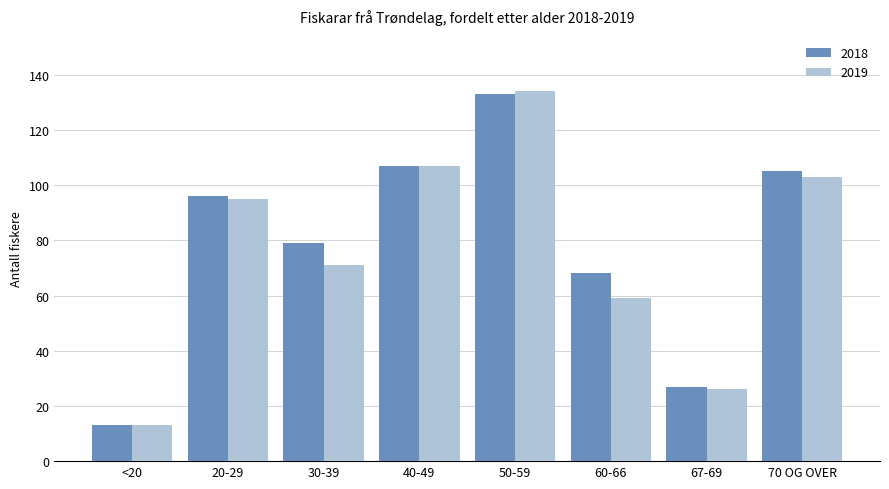

What position from the right is 40-49?

5